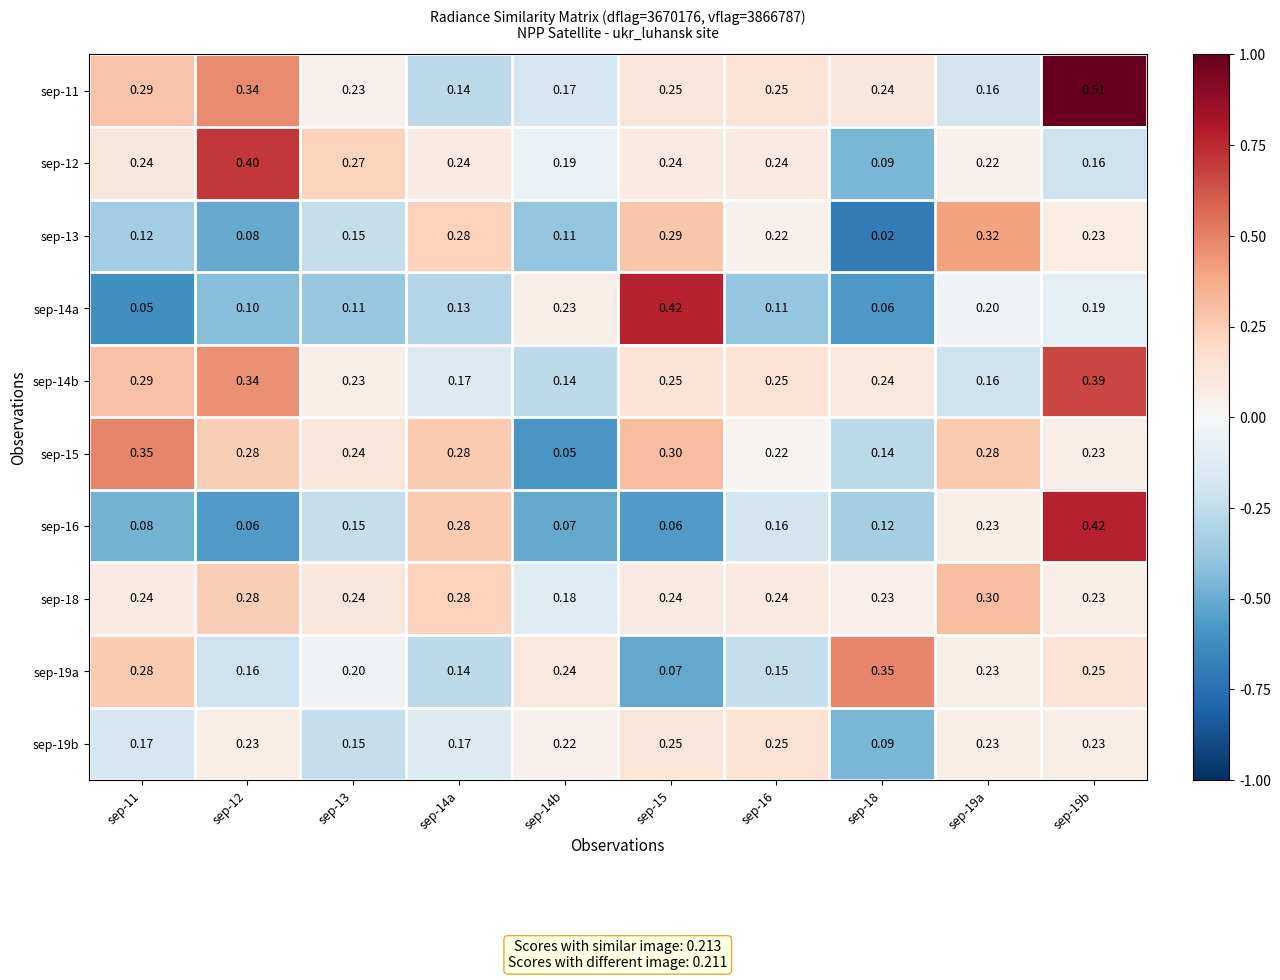

Is the value of sep-19b at sep-12 greater than the value of sep-16 at sep-11?

Yes